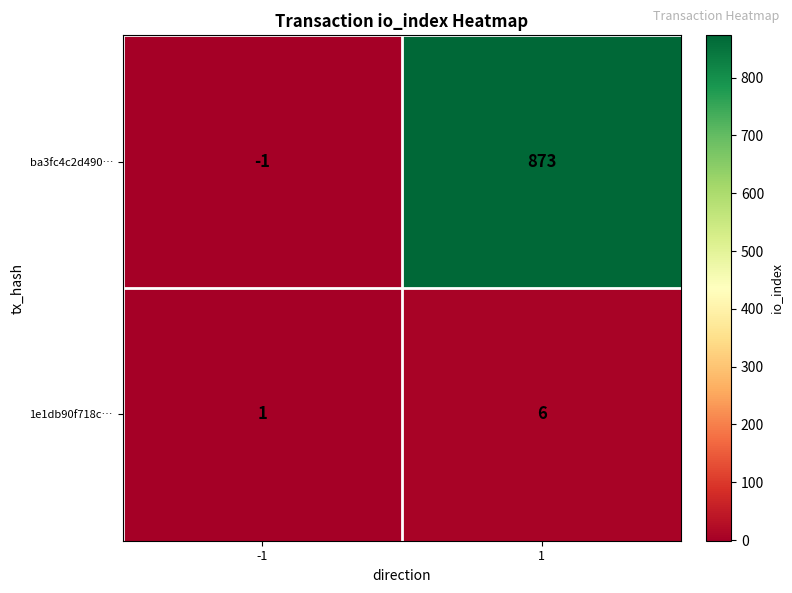

Rank the series by their maximum value, from highest to lowest.

ba3fc4c2d490…, 1e1db90f718c…